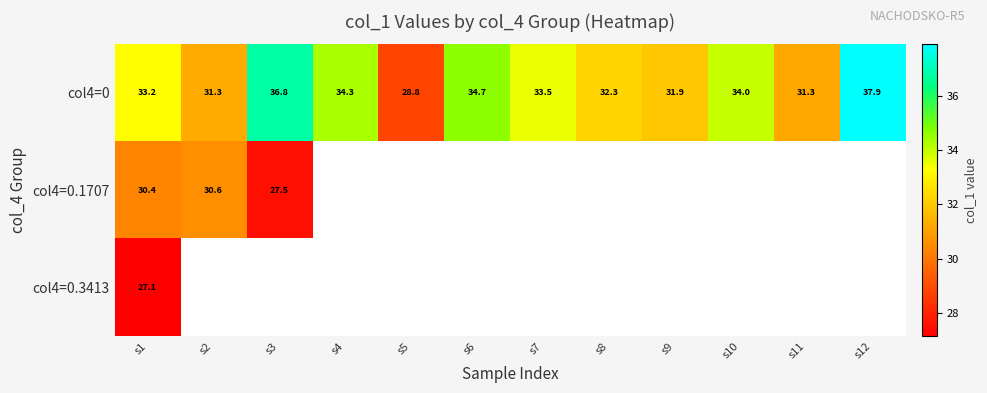

Which series changed the most between s3 and s11?

col4=0